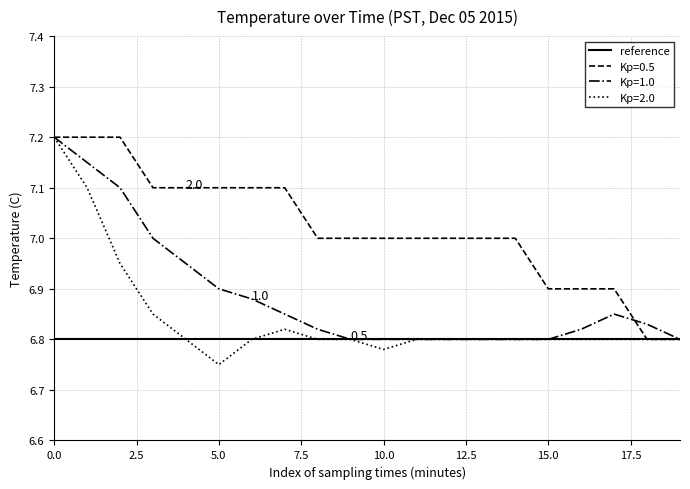

Which series has the largest total across all categories?

Kp=0.5